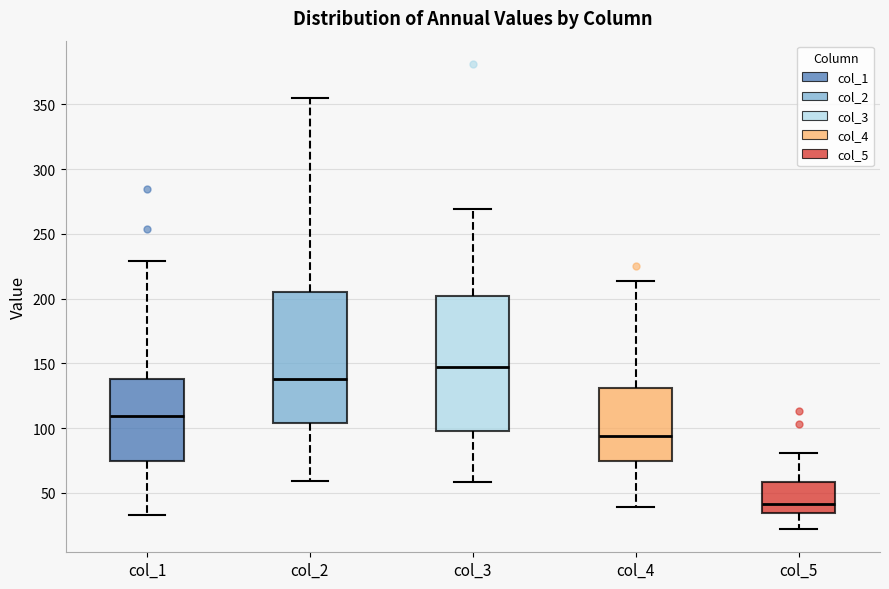

Which box has the lowest median line?

col_5